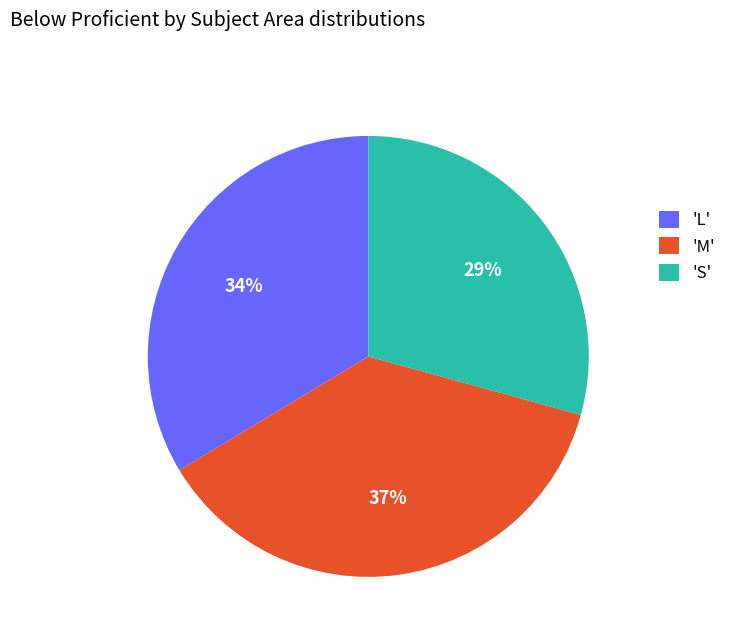

To the nearest percent, what percentage of the pie is 'S'?

29%